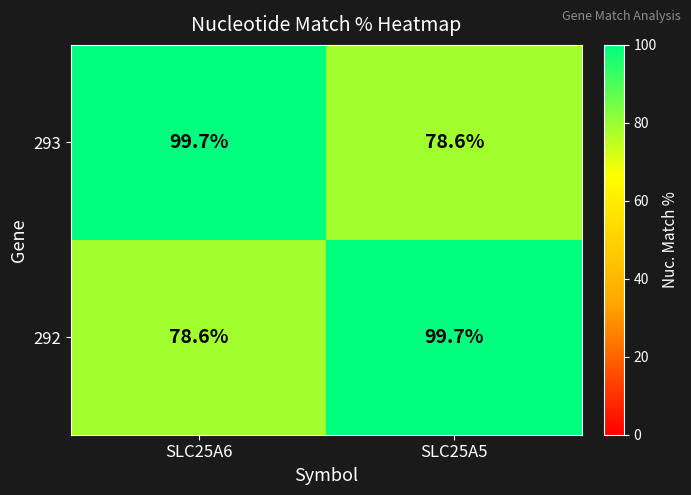

Rank the series at SLC25A5 from highest to lowest value.

292, 293